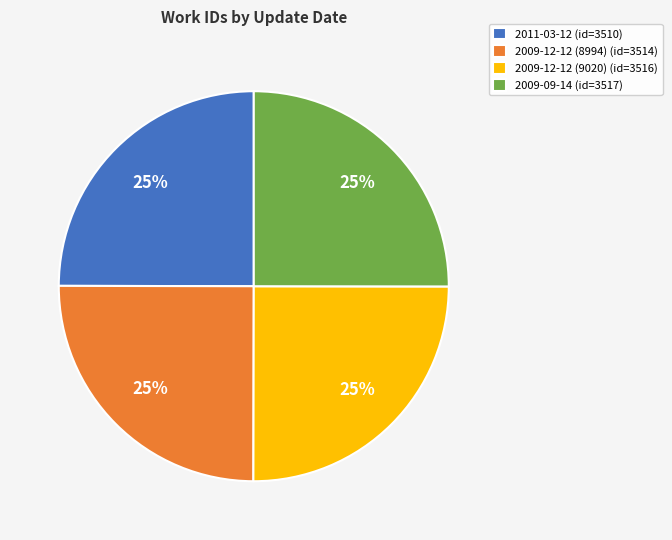

How many segments does this pie chart have?

4